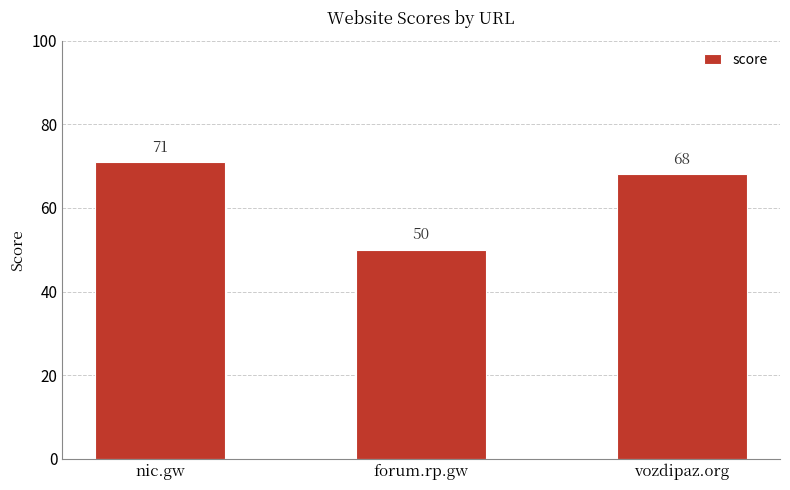

What is the difference between the maximum and minimum values?

21